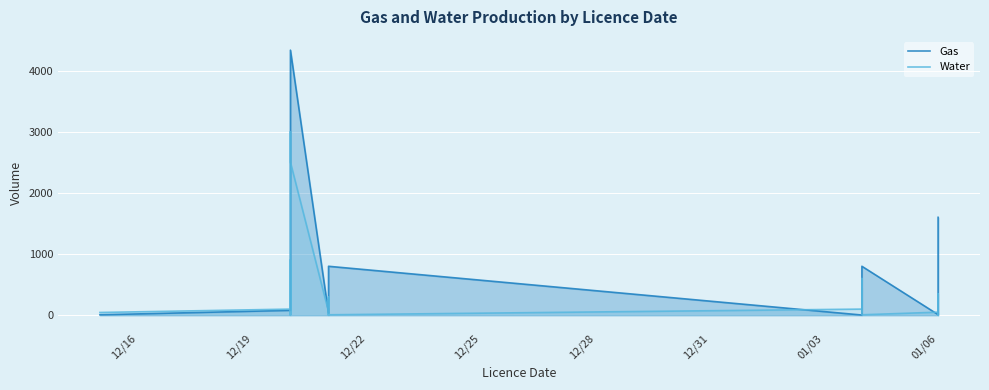

True or false: Water and Gas cross at least once.

True